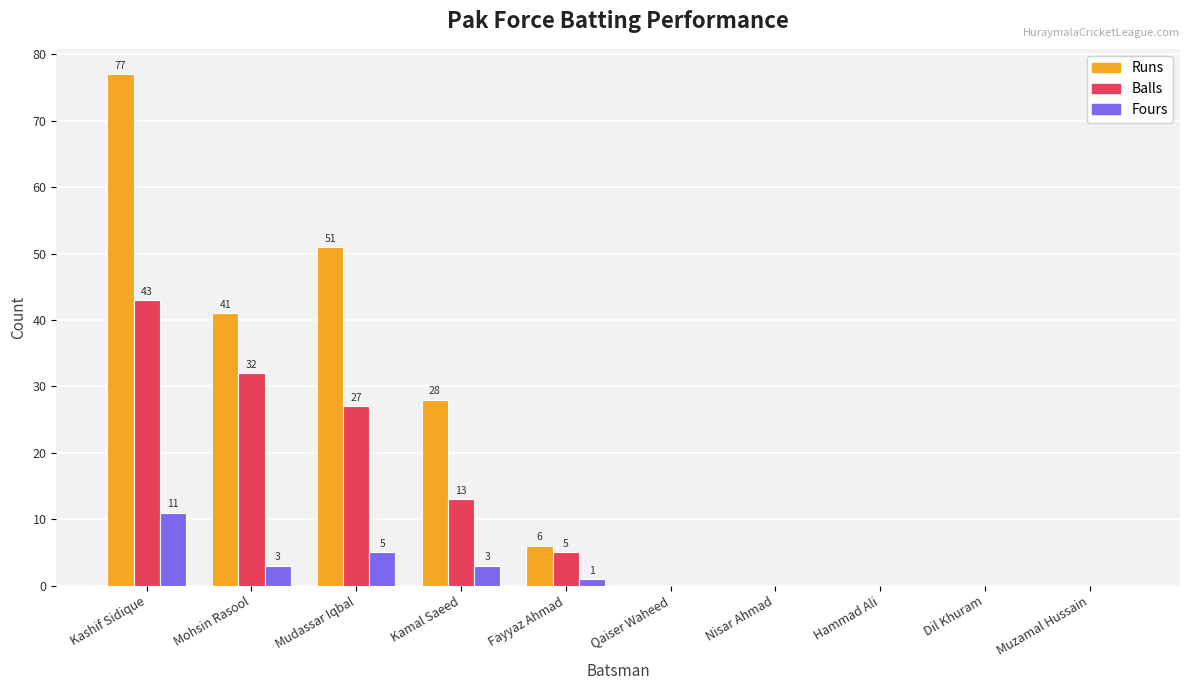

Is it true that Balls equals -15 at Nisar Ahmad?

False